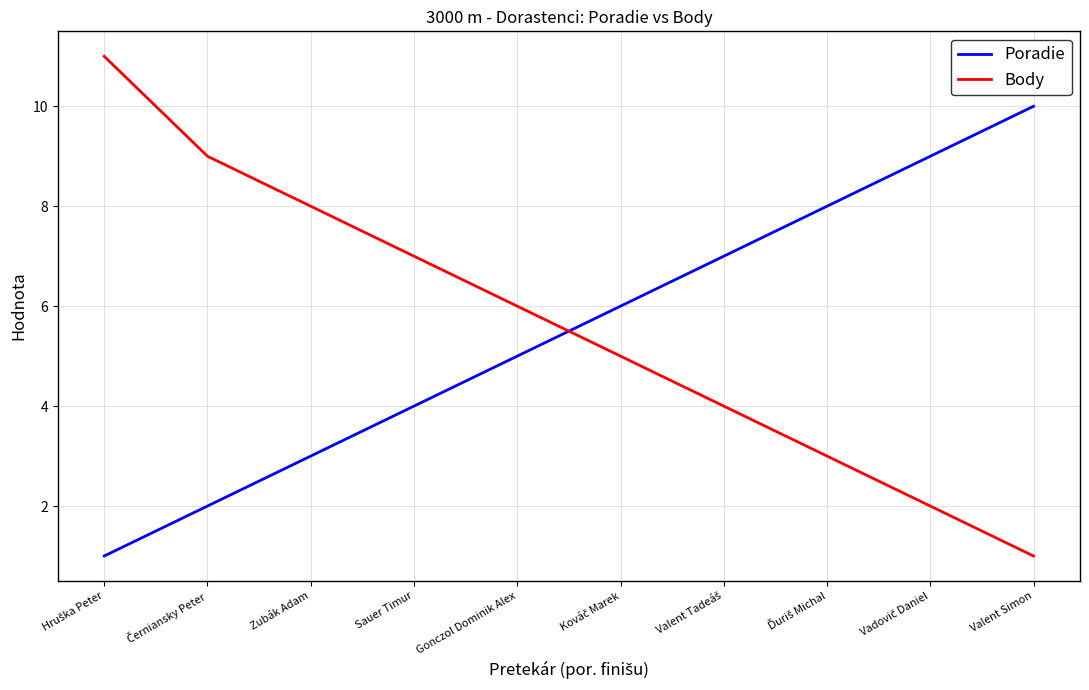

What is the difference between the maximum and minimum values in the Body series?

10